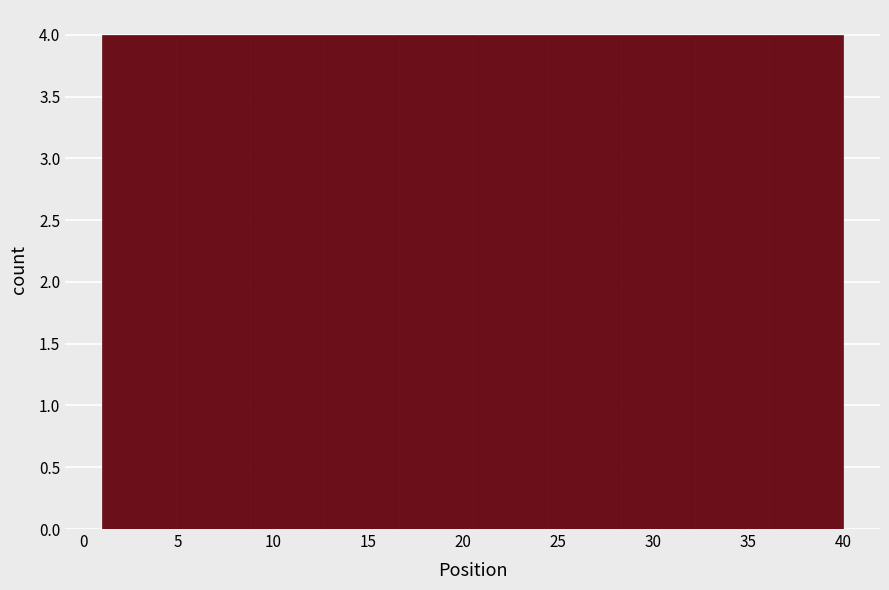

Reading left to right, list every bar in this chart as the range it spans on the x-axis followed by its height. Neither the bar edges nor the heights are printed on the chart, so give them approximately, as read against the axes.

1.0 to 4.9: 4
4.9 to 8.8: 4
8.8 to 12.7: 4
12.7 to 16.6: 4
16.6 to 20.5: 4
20.5 to 24.4: 4
24.4 to 28.3: 4
28.3 to 32.2: 4
32.2 to 36.1: 4
36.1 to 40.0: 4